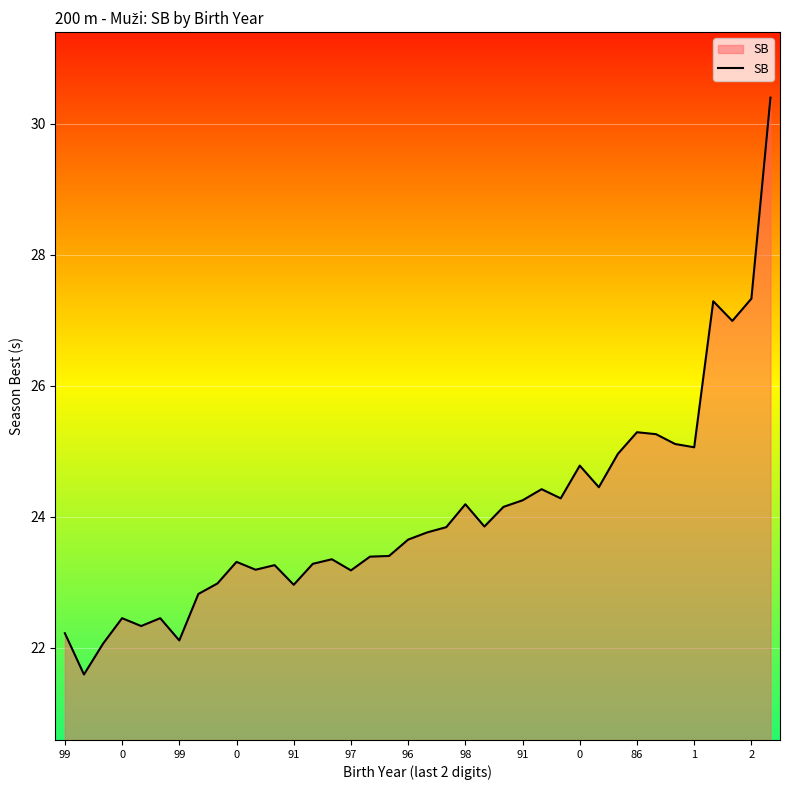

What is the difference between the maximum and minimum values?

8.8